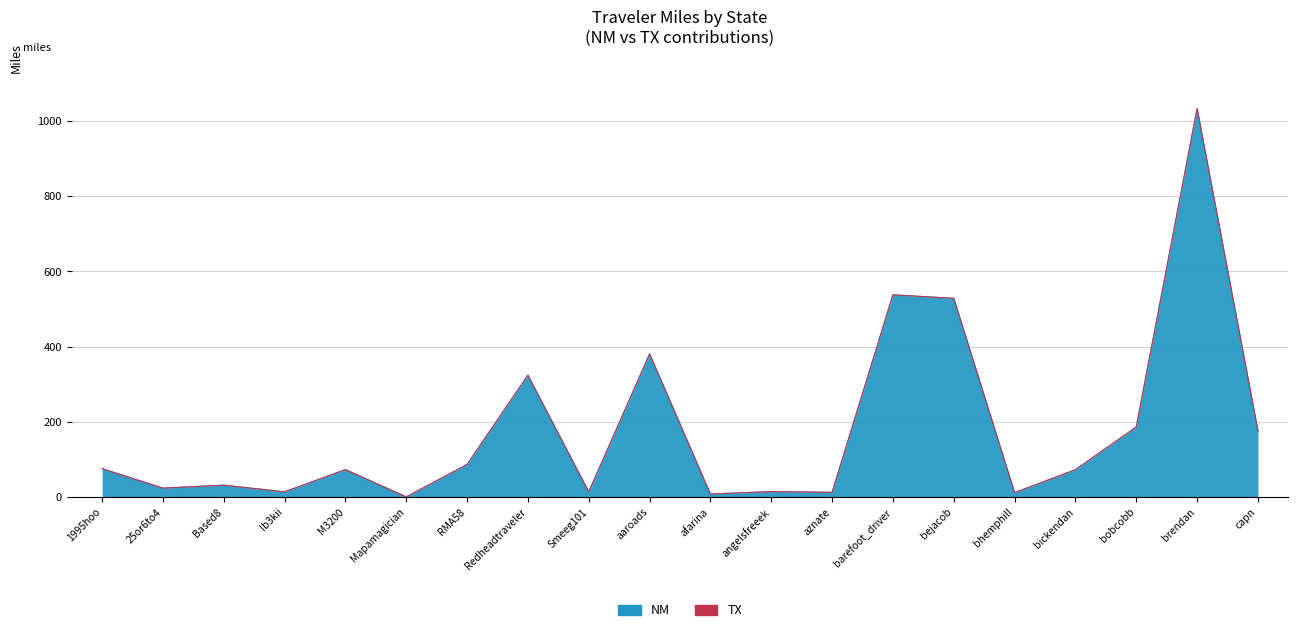

What position from the right is 25or6to4?

19